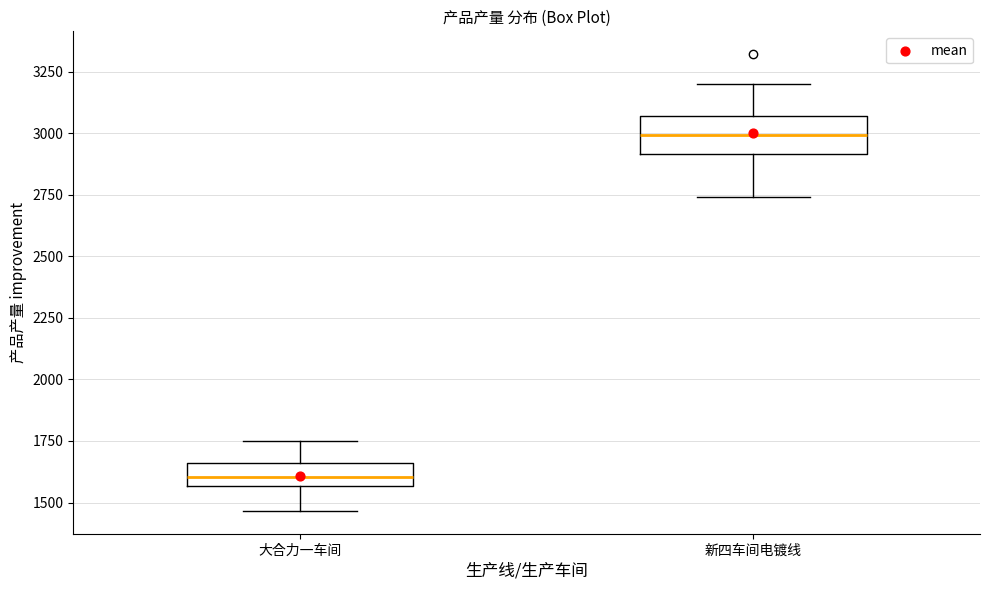

Comparing the boxes themselves (not the whiskers), which one is the tallest?

新四车间电镀线